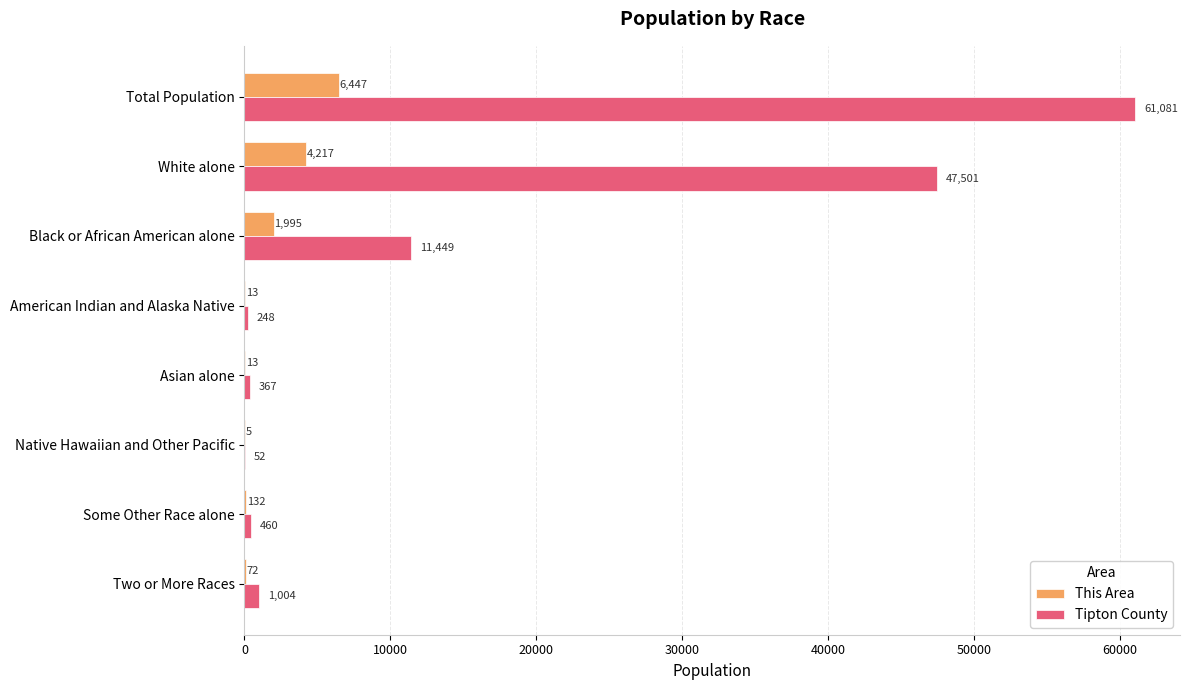

Which series has the largest total across all categories?

Tipton County